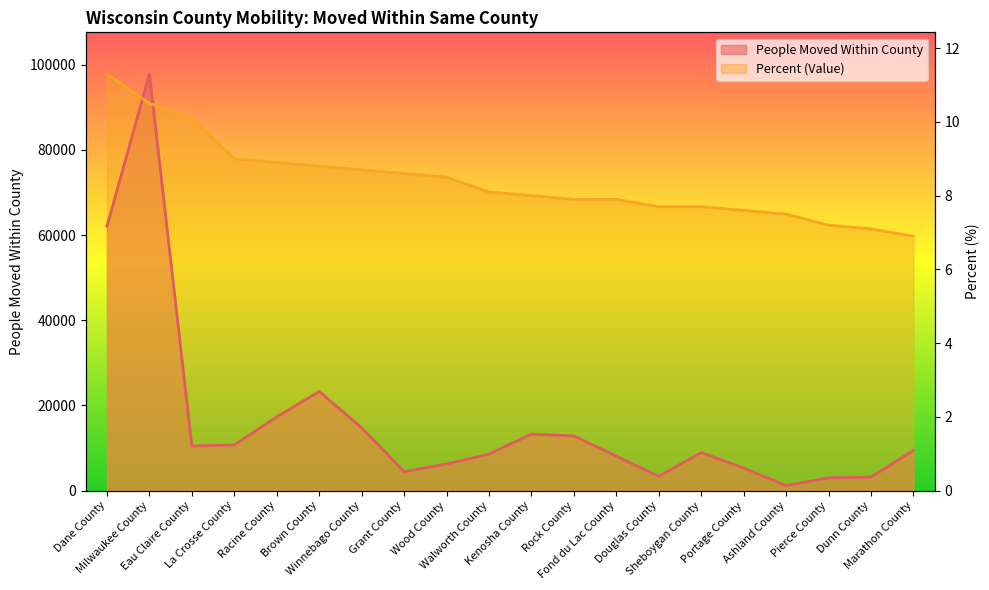

In People Moved Within County, how many points are higher than both neighbors (excluding endpoints)?

4